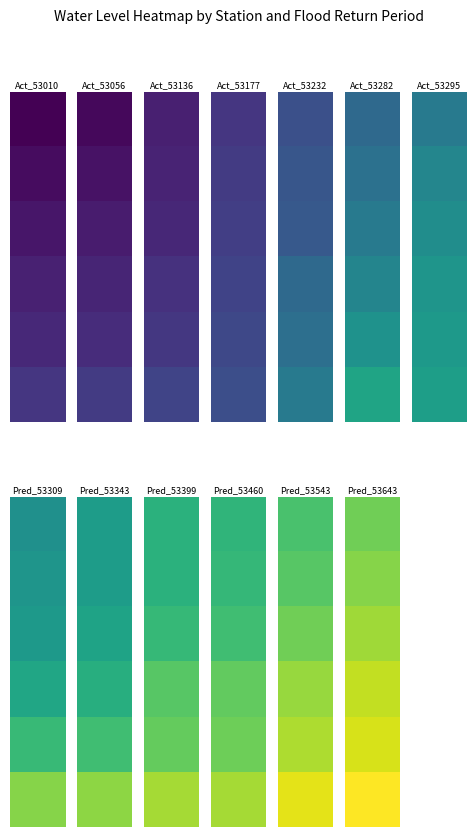

At which label does 53295 first exceed 310?

HQ10